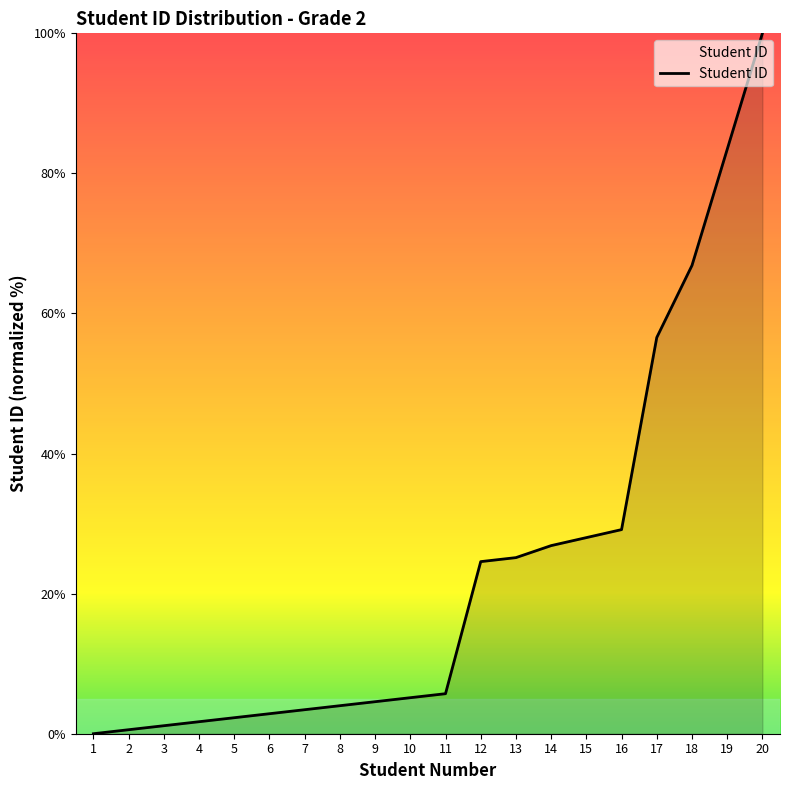

What is the difference between the maximum and minimum values?

100.0